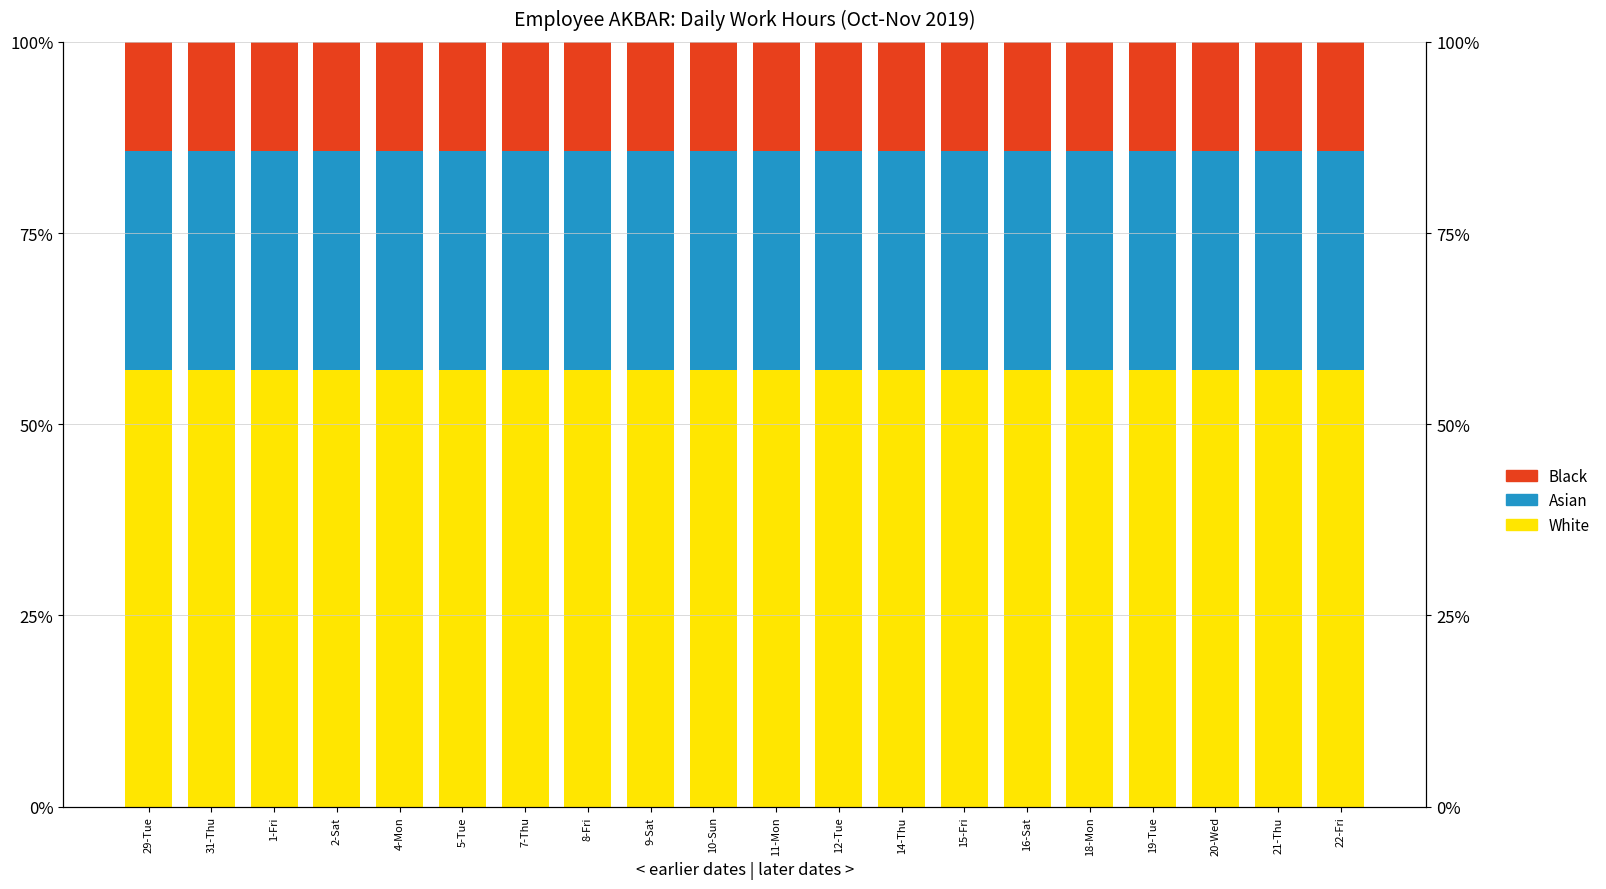

What is the maximum value for White?

57.1